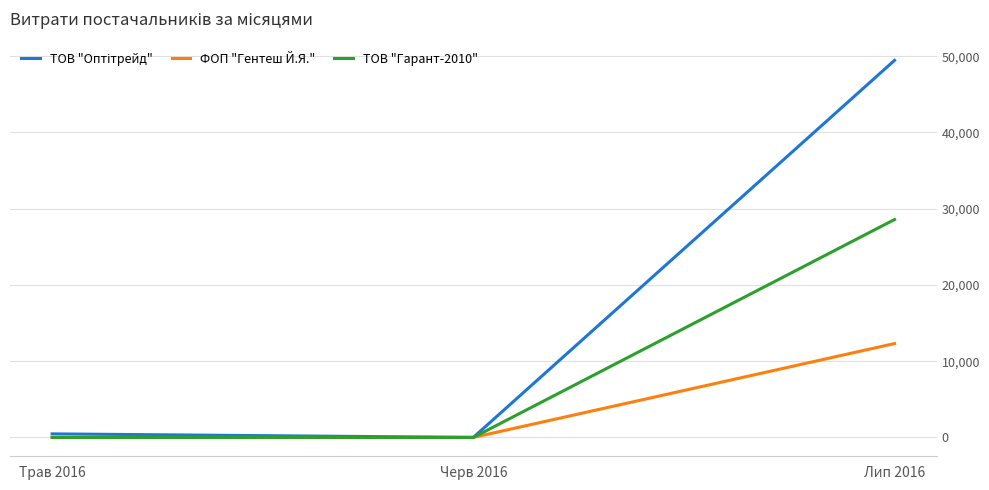

Is it true that ТОВ "Гарант-2010" equals 0 at Черв 2016?

True